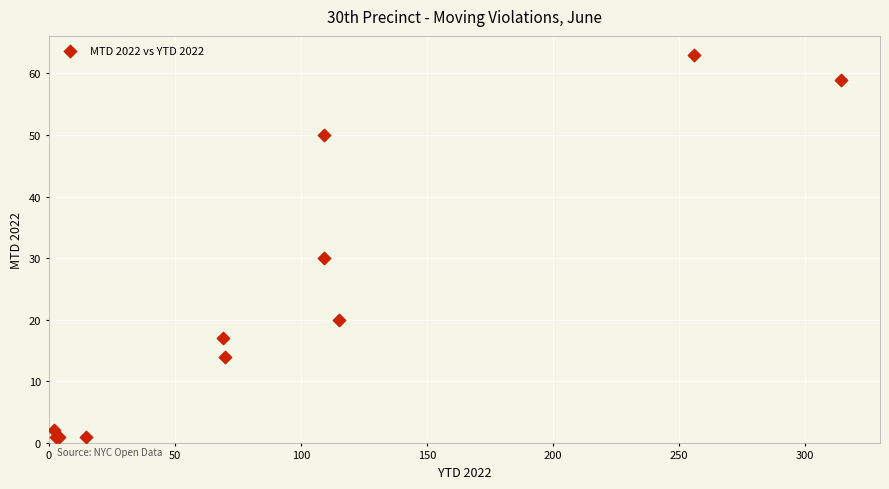

What Y value in the scatter plot is closest to 32?

30